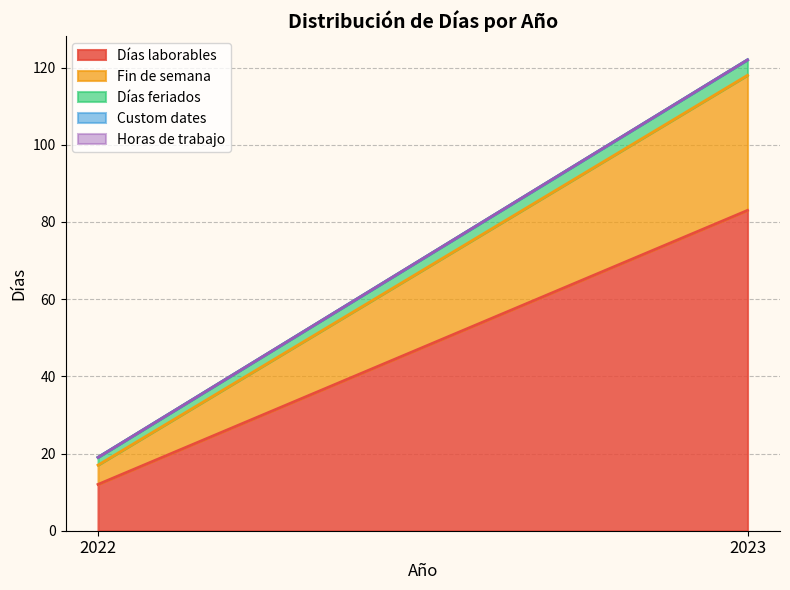

What is the sum of the Días laborables values at 2023 and 2022?

95